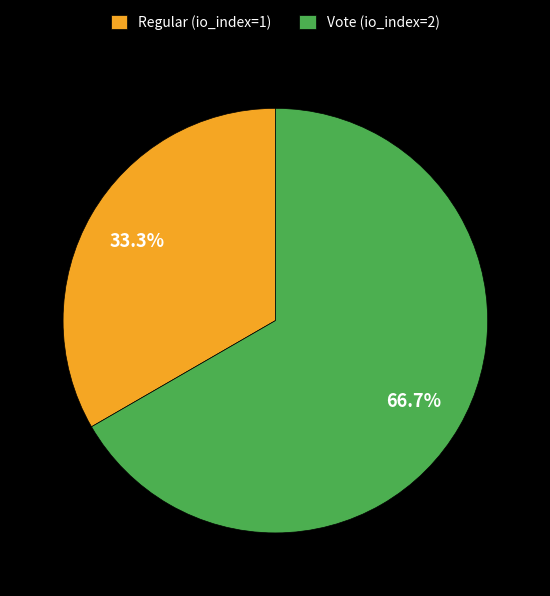

Approximately how many times larger is the value at Vote (io_index=2) compared to Regular (io_index=1)?

2.0